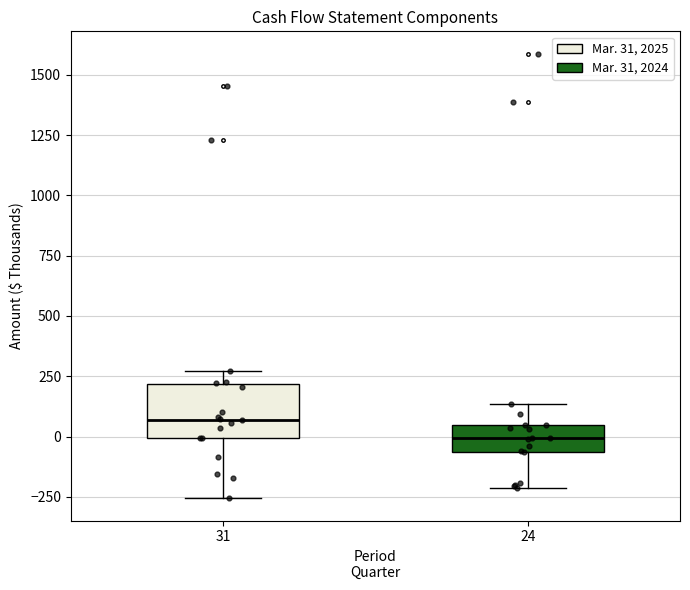

Reading left to right, transcribe this box plot: for each box, give where its median line is, the range the box spans, and where its two whiskers end, as read against the y-axis. The values are not printed on the chart, so give them approximately, as read against the axis.

31: median 50, box 0 to 200, whiskers -250 to 250
24: median 0, box -50 to 50, whiskers -200 to 150